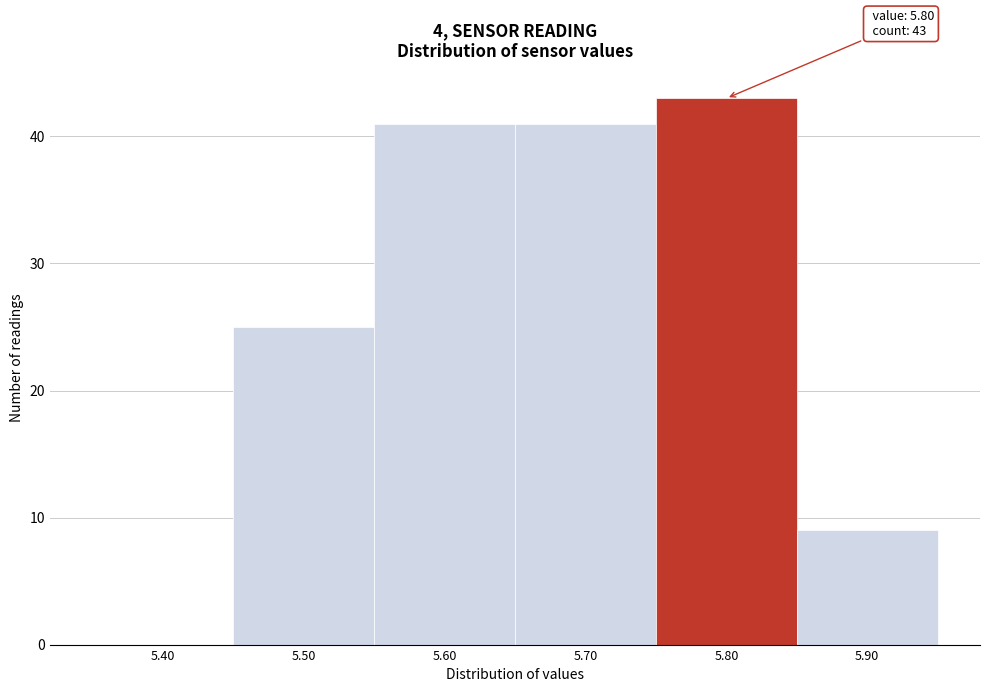

Reading left to right, transcribe all the data shown in this chart.

5.40=0	5.50=25	5.60=41	5.70=41	5.80=43	5.90=9